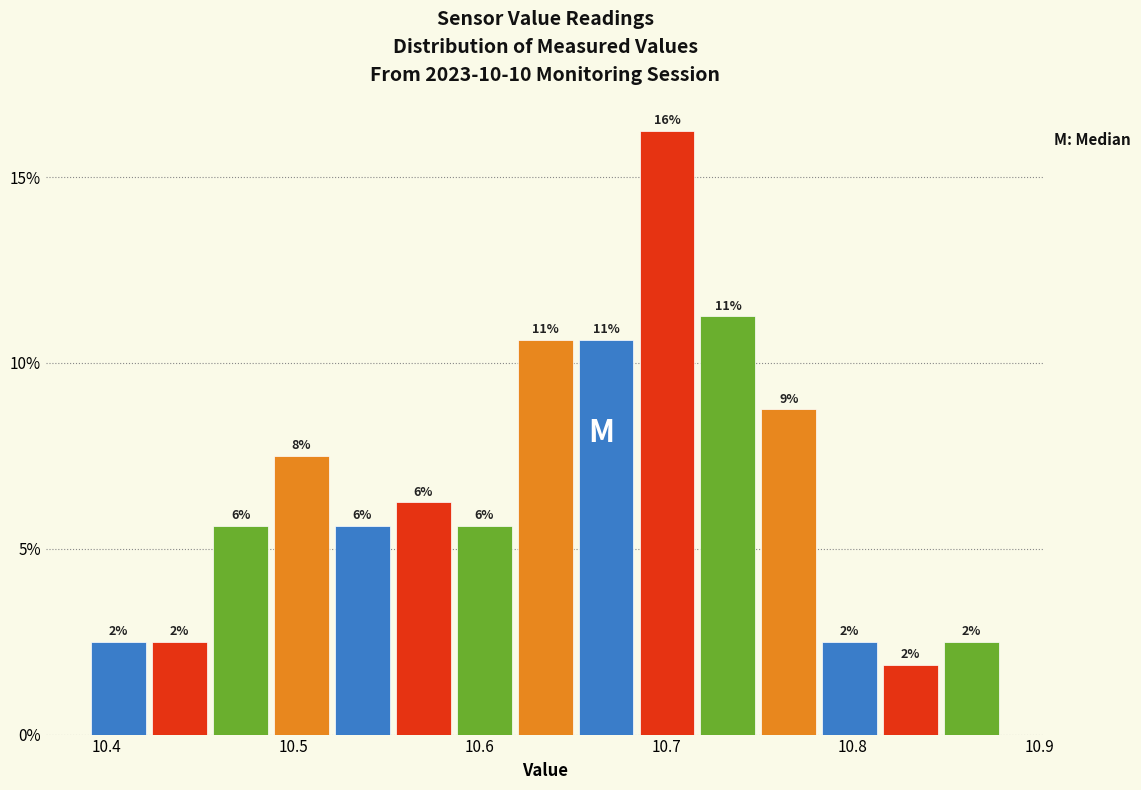

Around what value on the x-axis is the tallest bar? Give the approximate position of its centre, as read against the axis.

10.70